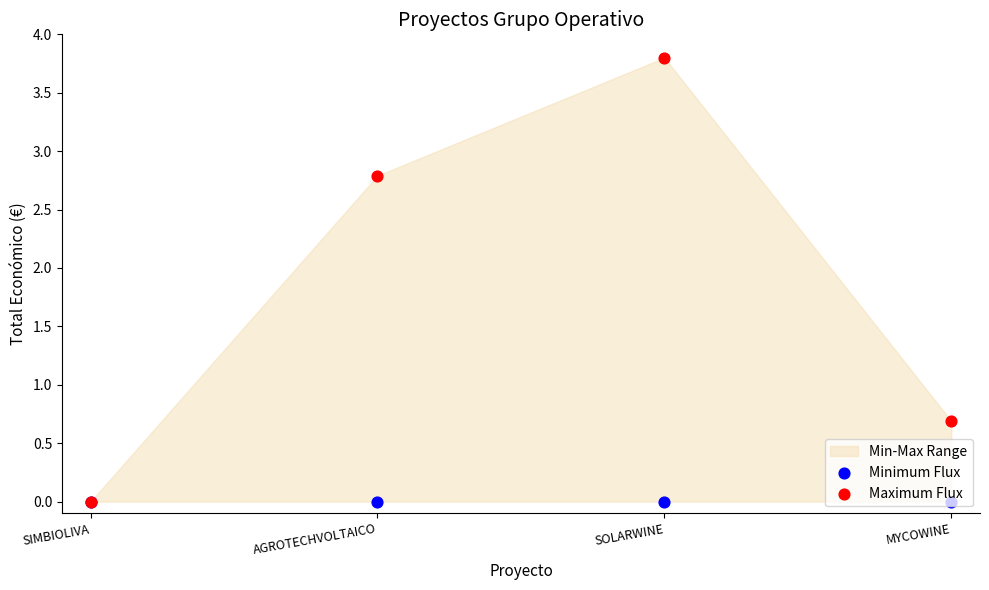

At which category is the sum across all series the highest?

SOLARWINE